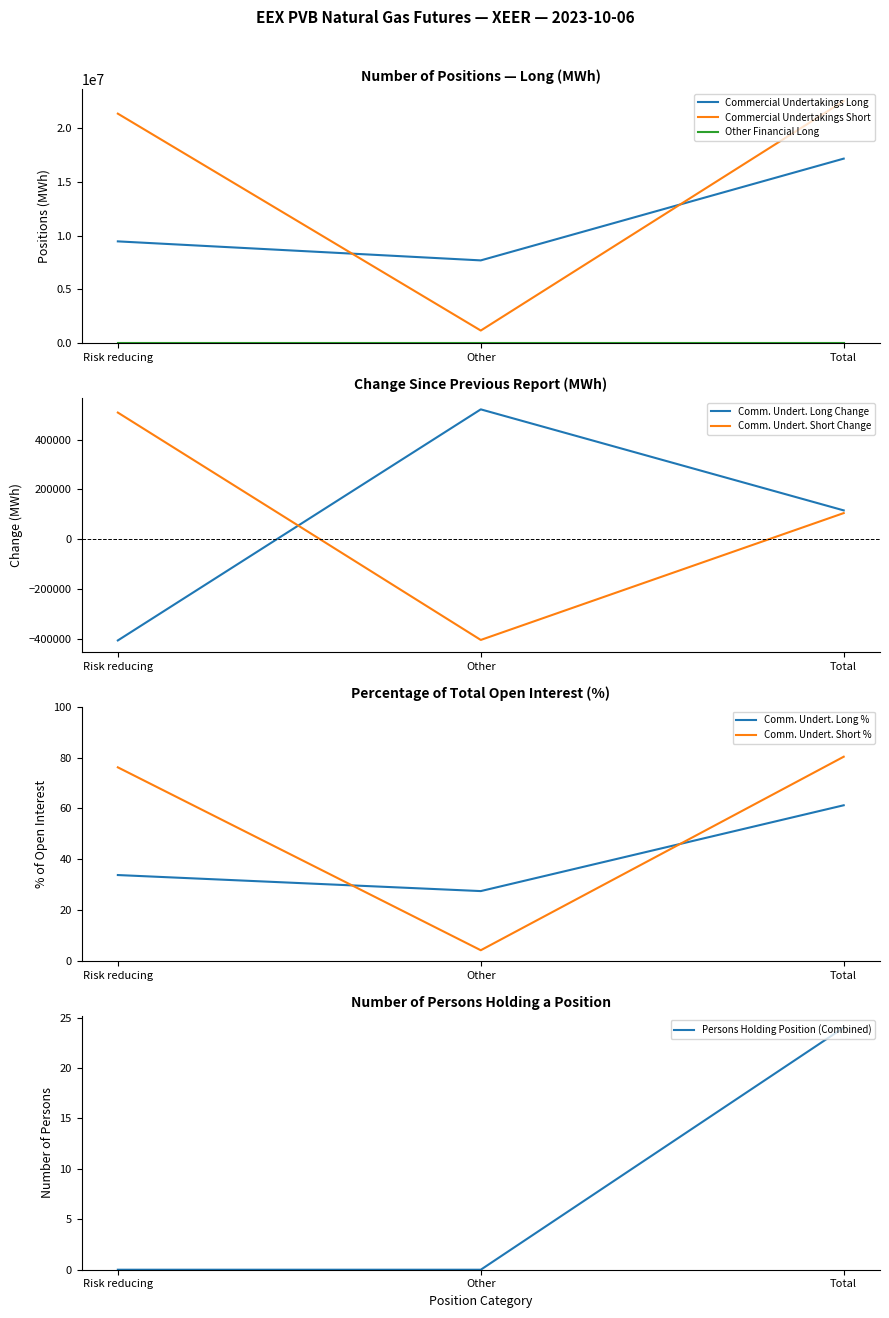

Which category has the highest value in the Commercial Undertakings Short series?

Total